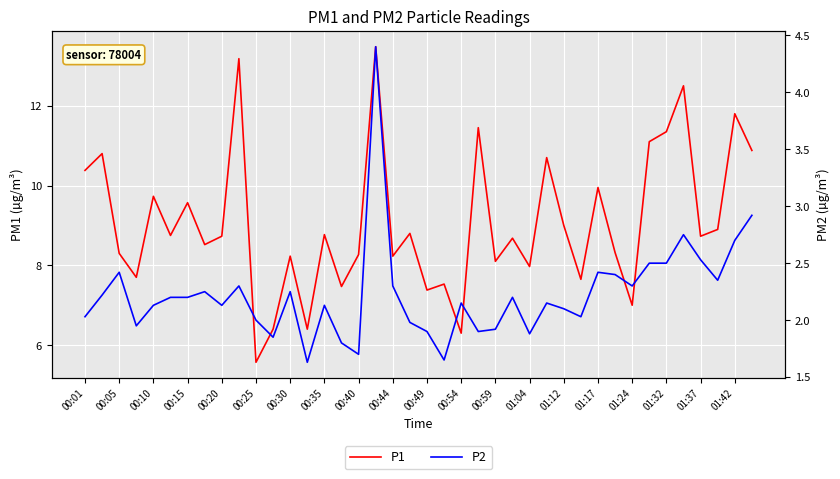

What is the maximum value for P2?

4.4